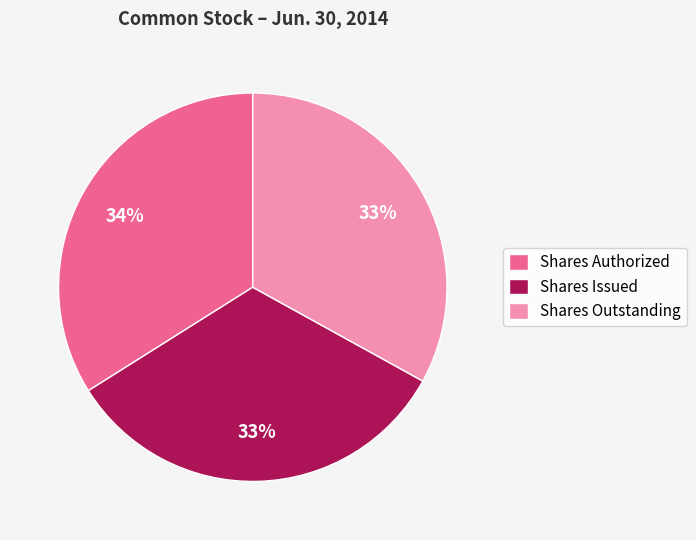

How many slices are in this pie chart?

3